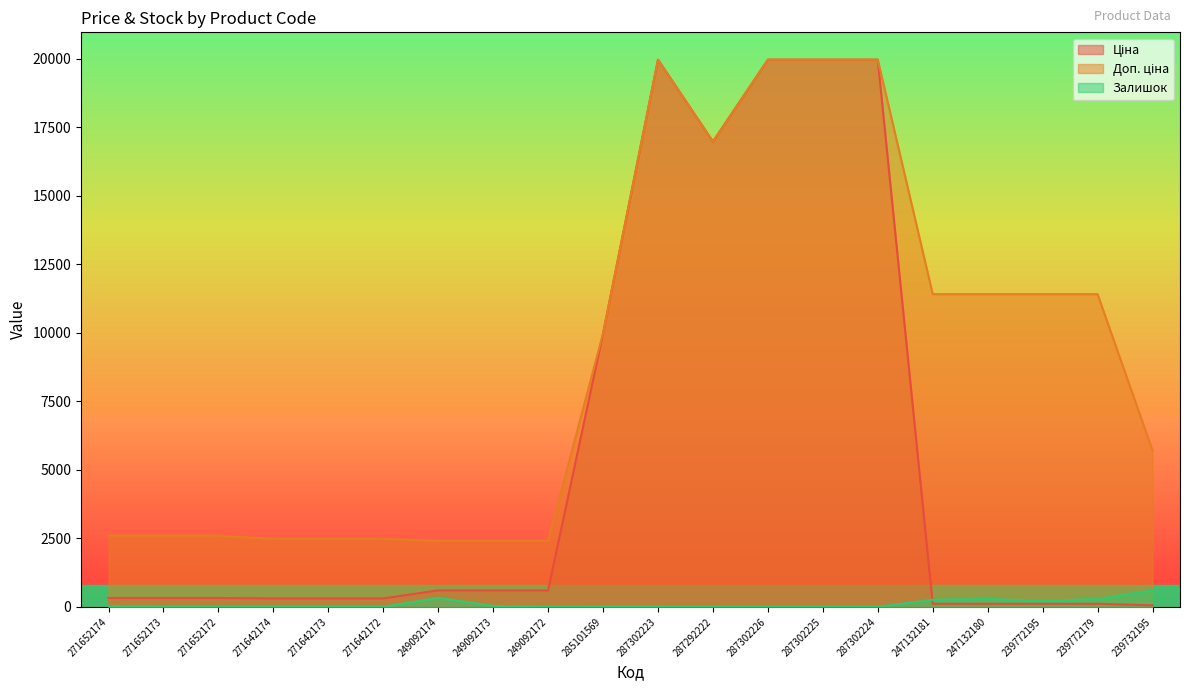

Count the number of data series in this chart.

3